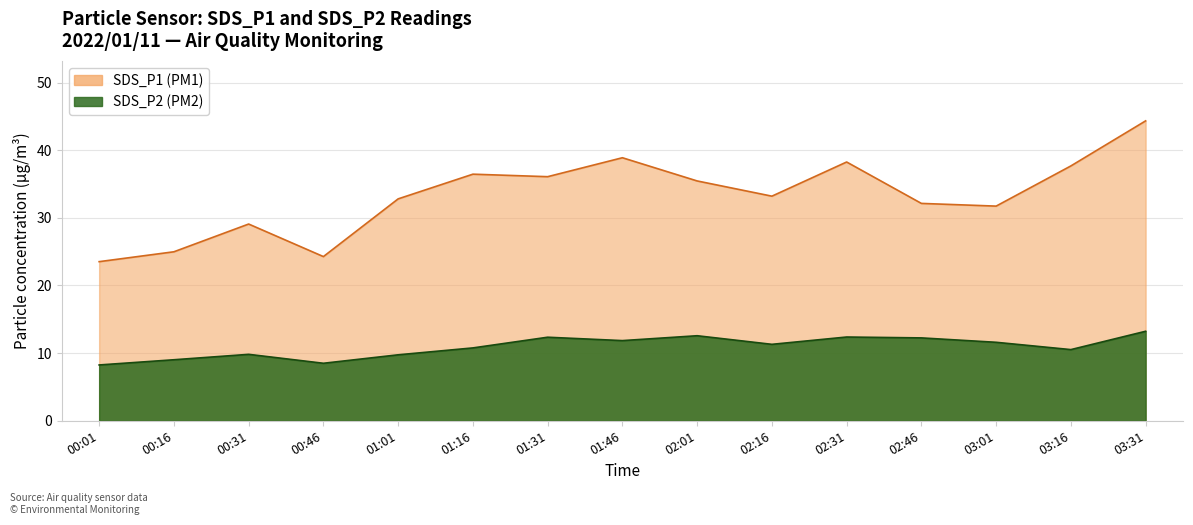

What is the total value across all series at 01:16?

47.2